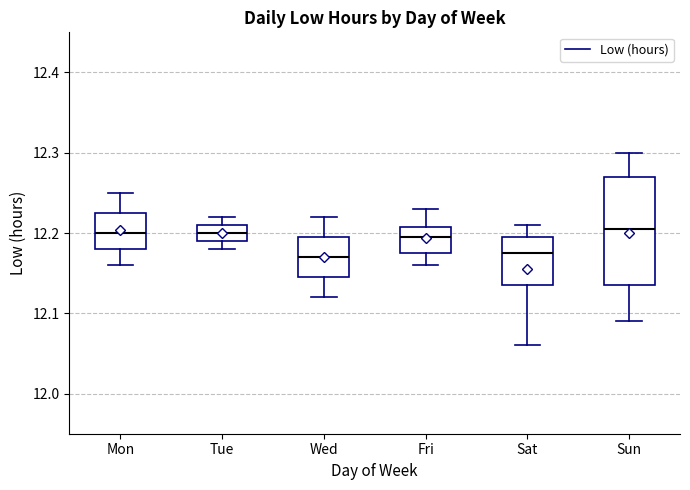

Reading left to right, read every box against the y-axis: the position of its median line, the range the box covers, and the ends of its whiskers. The values are not printed on the chart, so give them approximately, as read against the axis.

Mon: median 12.20, box 12.18 to 12.23, whiskers 12.16 to 12.25
Tue: median 12.20, box 12.19 to 12.21, whiskers 12.18 to 12.22
Wed: median 12.17, box 12.15 to 12.20, whiskers 12.12 to 12.22
Fri: median 12.20, box 12.18 to 12.21, whiskers 12.16 to 12.23
Sat: median 12.18, box 12.14 to 12.20, whiskers 12.06 to 12.21
Sun: median 12.21, box 12.14 to 12.27, whiskers 12.09 to 12.30